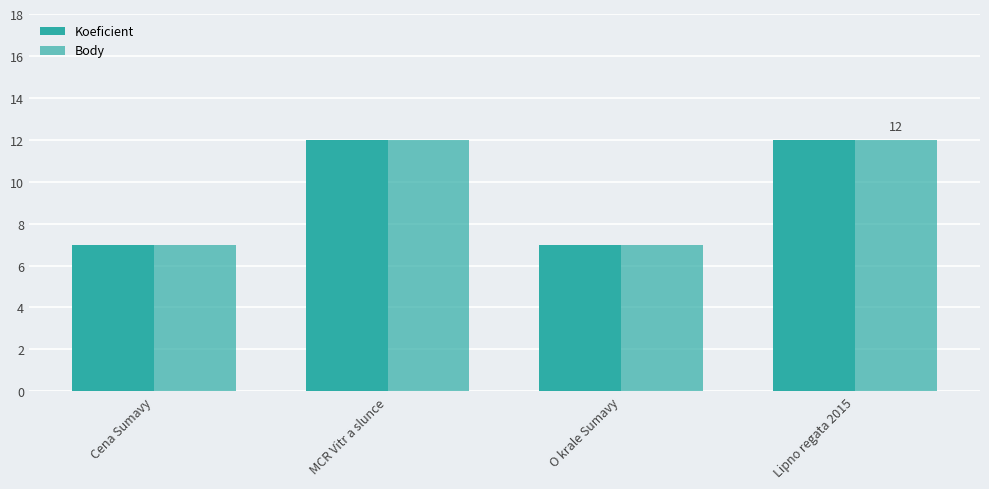

Are the bars grouped side by side (vs. stacked)?

Yes